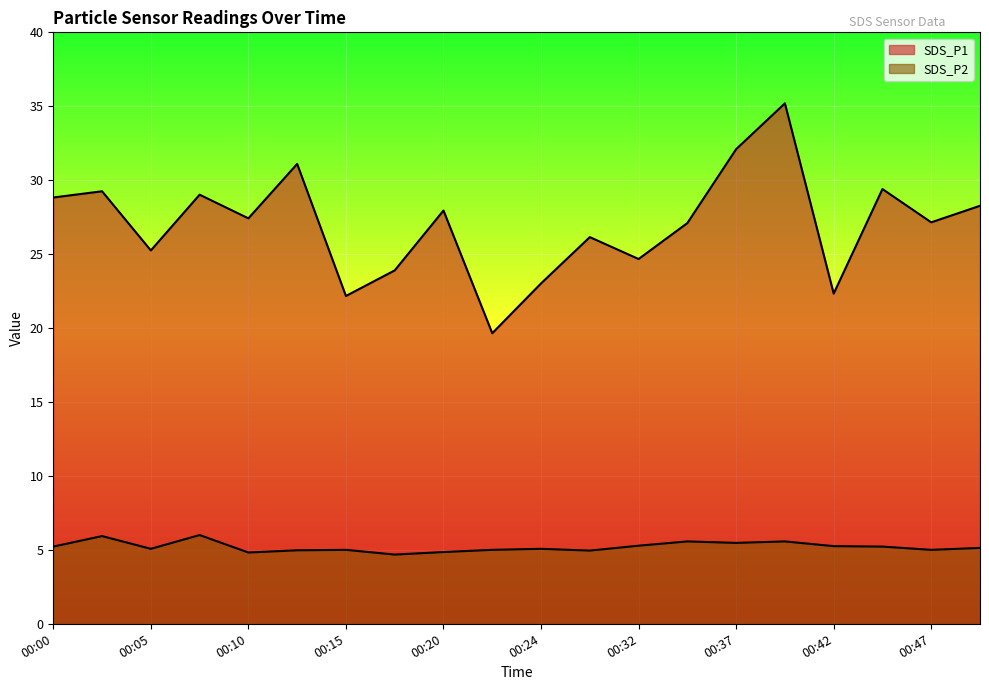

True or false: SDS_P2 and SDS_P1 cross at least once.

False